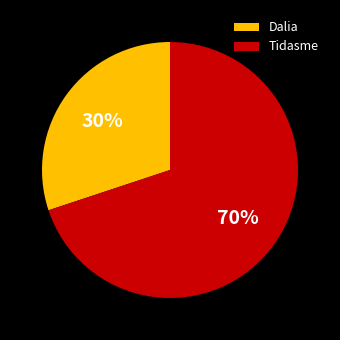

Is it true that Dalia is 17% of the pie?

False